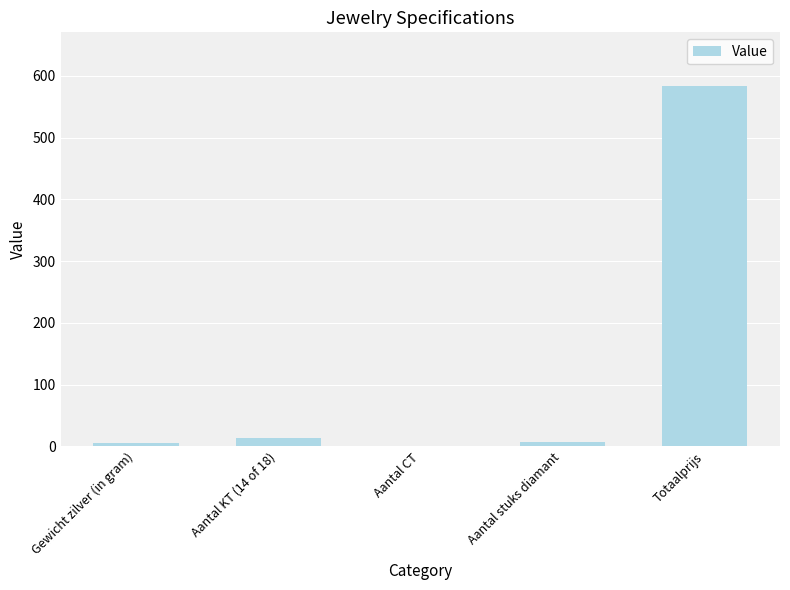

Which has a higher value, Aantal stuks diamant or Totaalprijs?

Totaalprijs